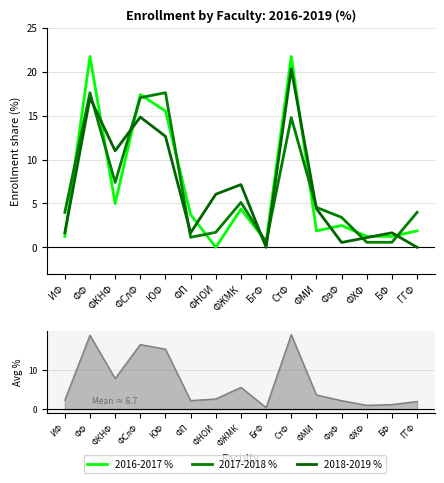

Which series has the largest total across all categories?

2016-2017 %